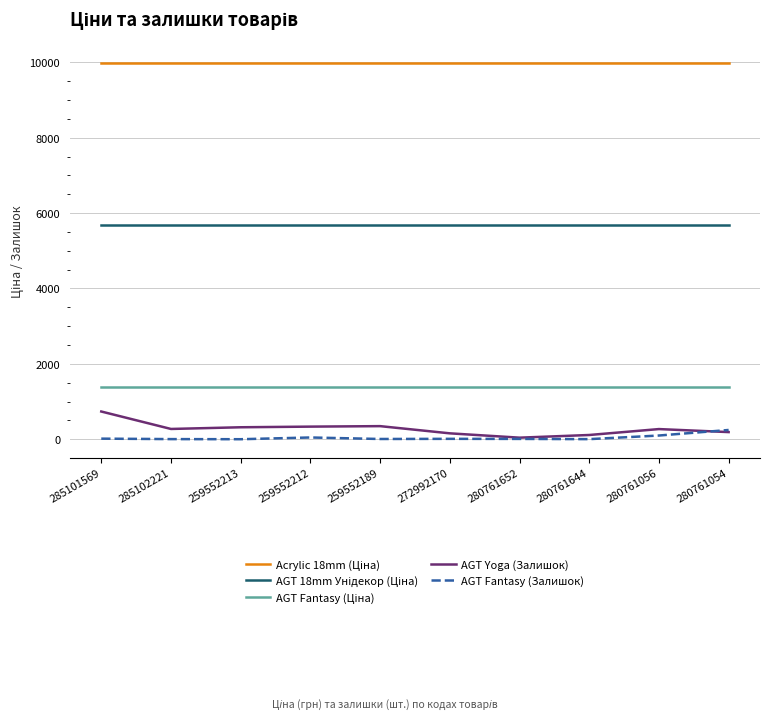

What is the maximum value for AGT Yoga (Залишок)?

736.0